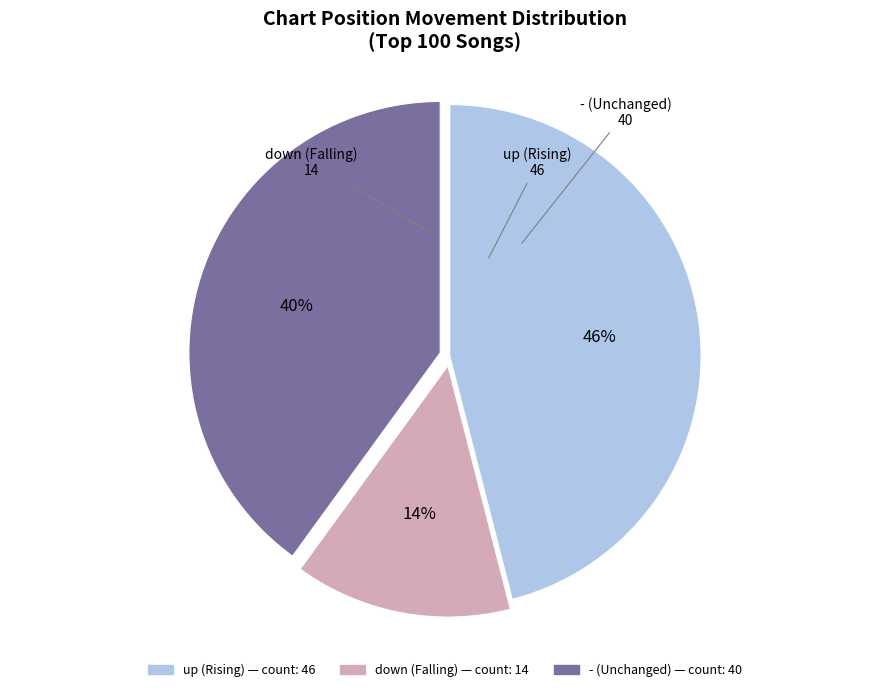

Which category has the smallest portion of the pie?

down